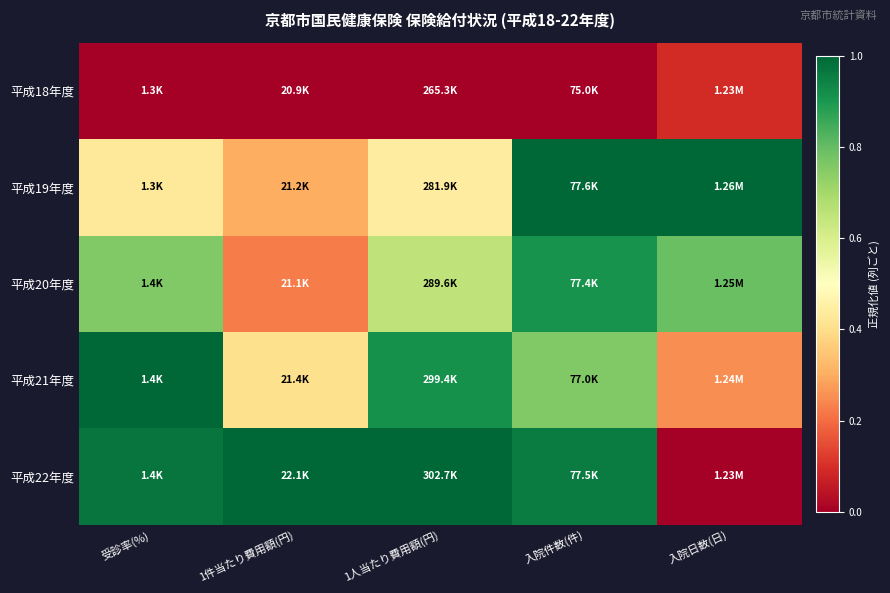

Which has a higher value, 入院日数(日) or 受診率(%)?

入院日数(日)